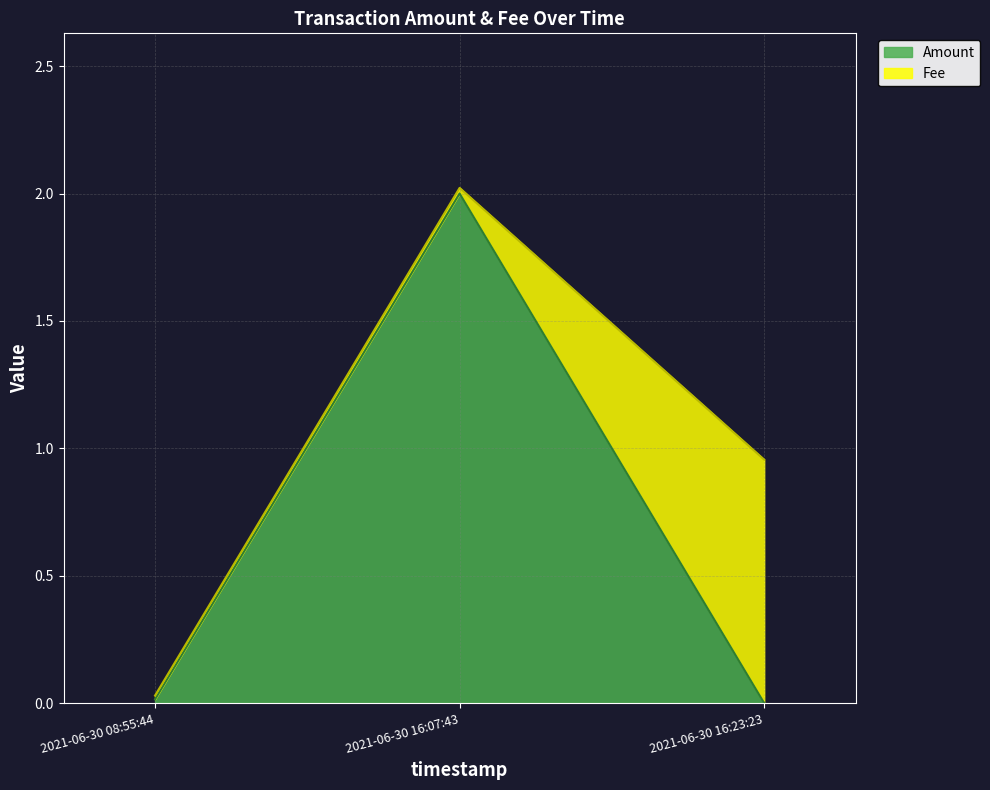

True or false: Amount has a value of 0.7 at 2021-06-30 16:23:23.

False